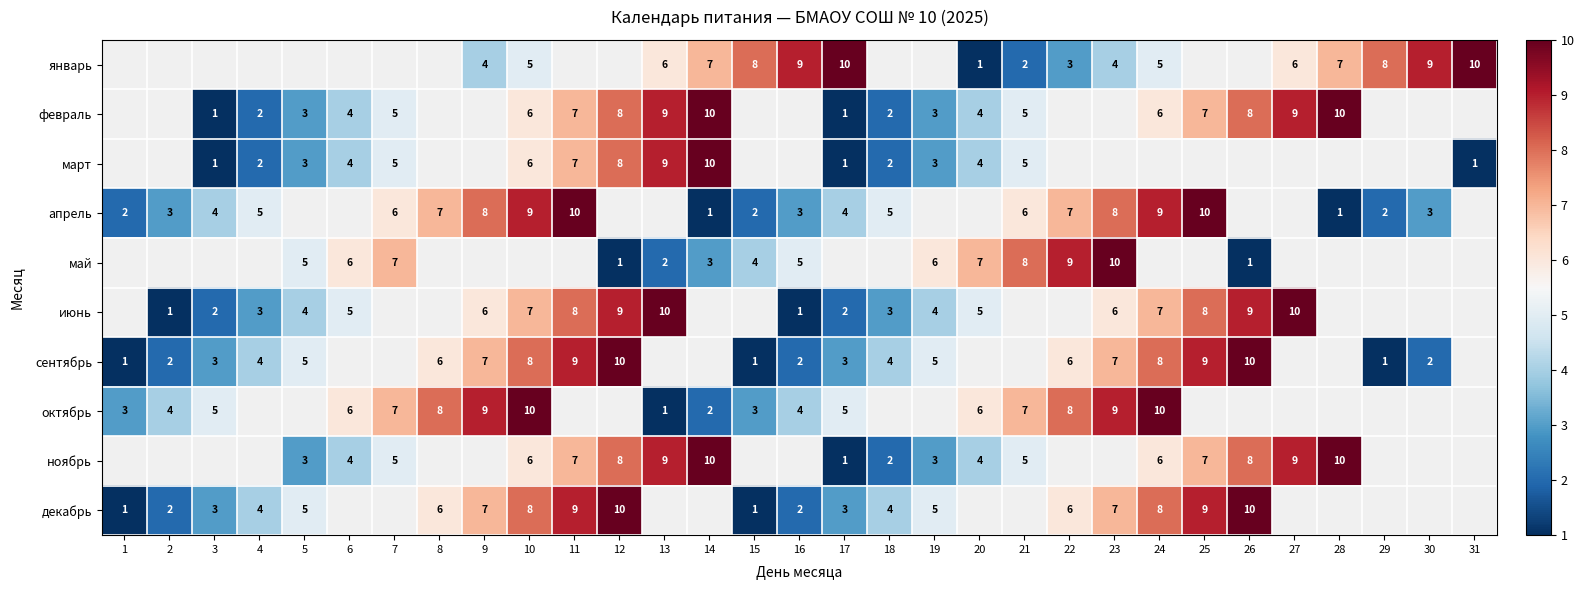

True or false: октябрь has a value of 9 at 20.

False